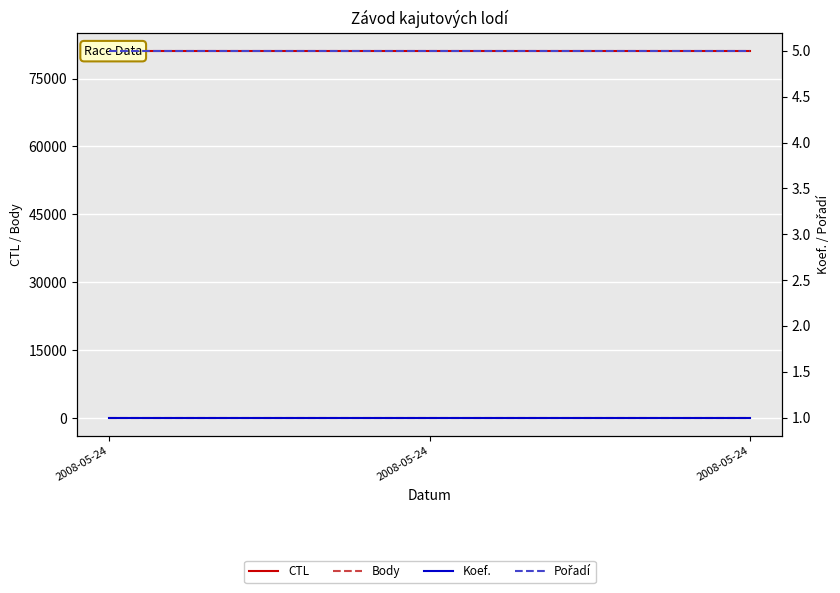

What are all the series names shown in the legend?

CTL, Body, Koef., Pořadí